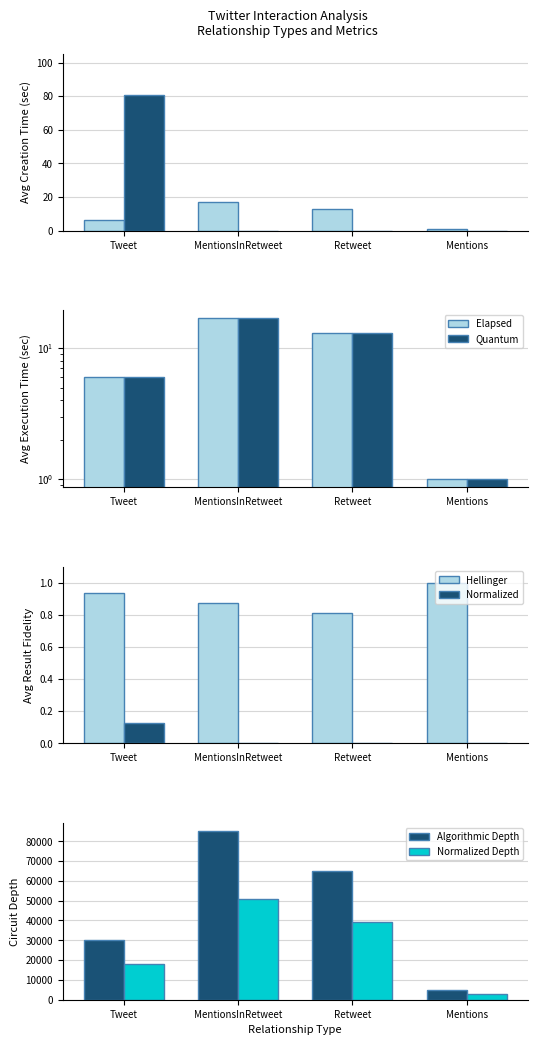

What is the sum of all Vertex 1 Group values?

37.0